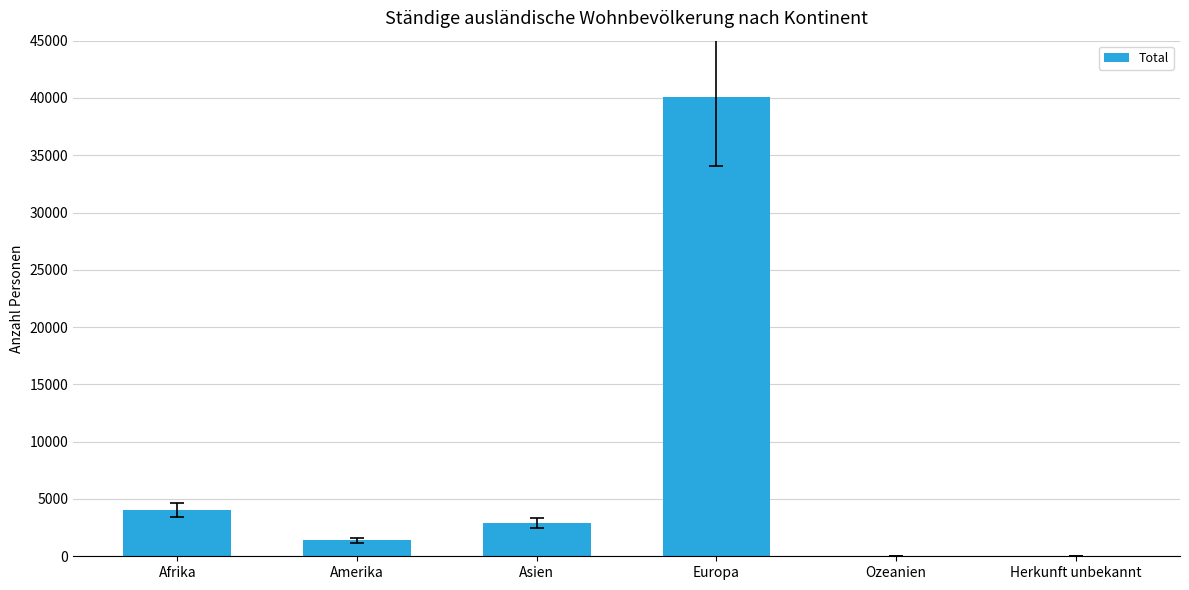

What is the sum of the values at Europa and Afrika?

44102